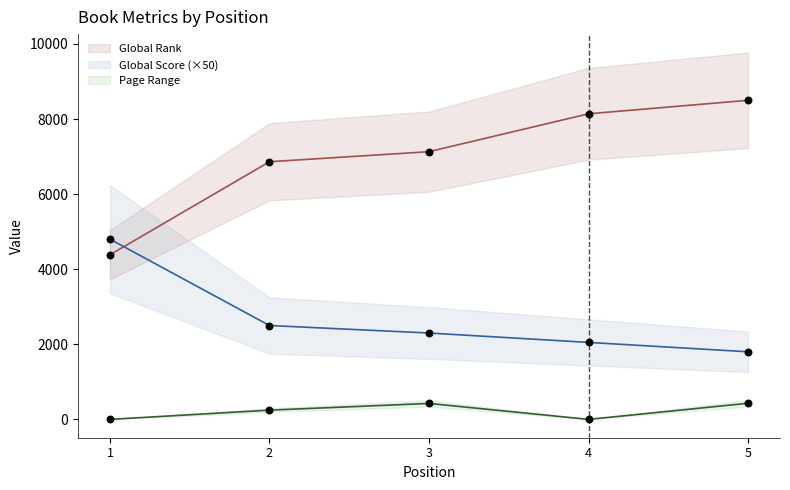

What are all the series names shown in the legend?

Global Rank, Global Score, Page Range